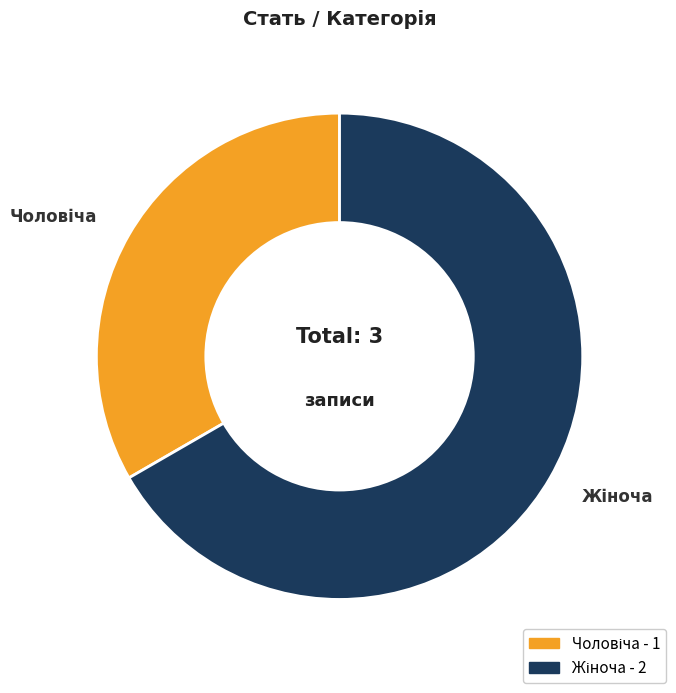

Does any single category account for the majority?

Yes